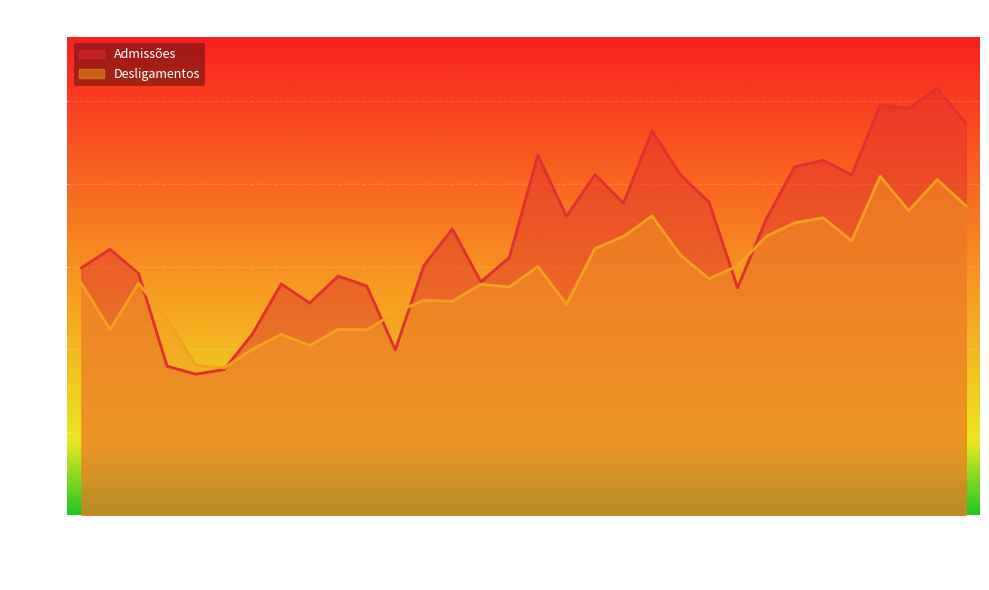

What is the sum of all Admissões values?

108976